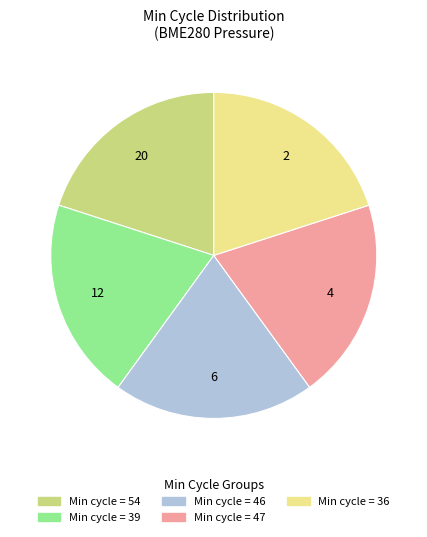

Is there a majority slice in this chart?

No